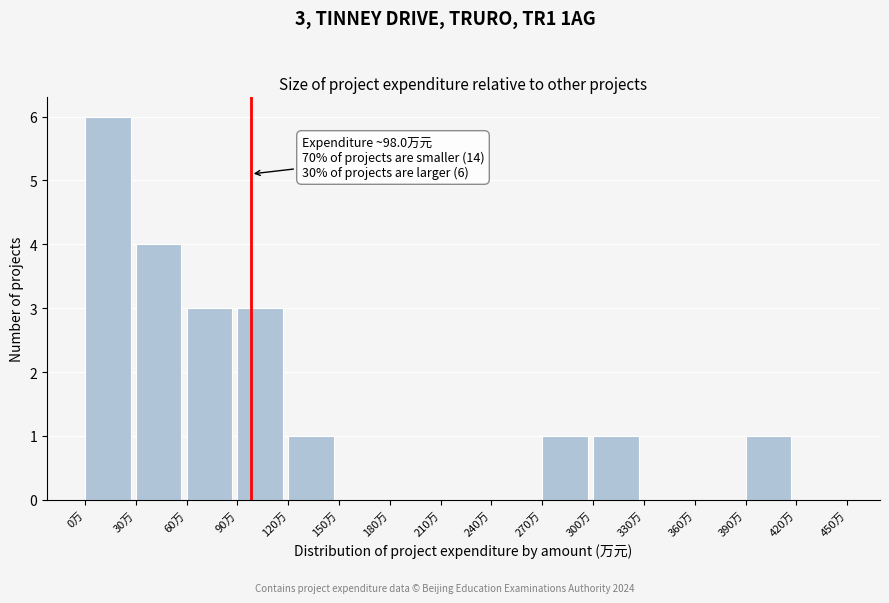

Over which range of the x-axis is the bar tallest?

0 to 30